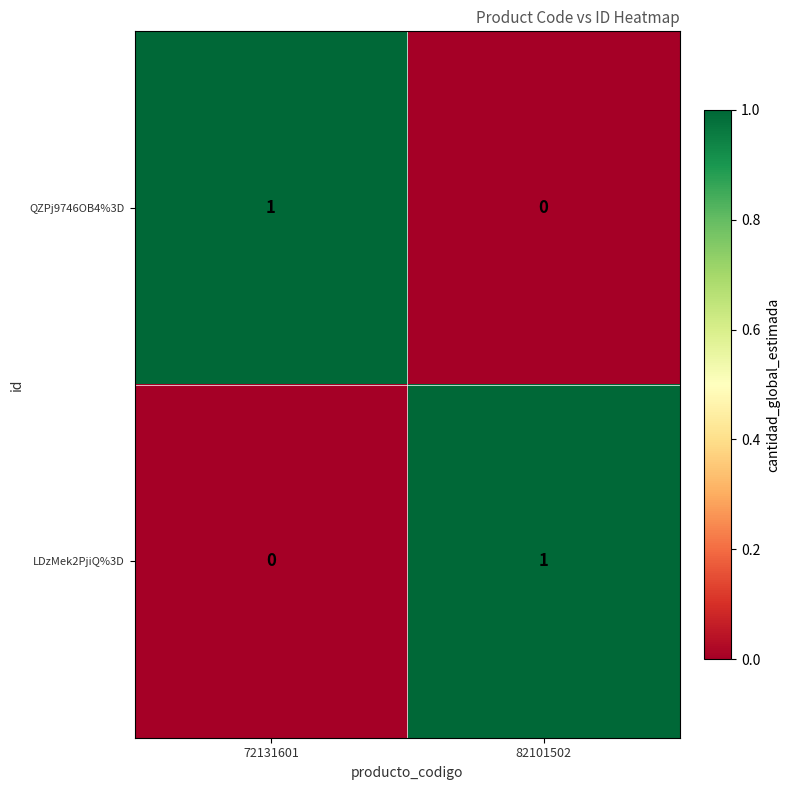

At 72131601, list the series in order from largest to smallest.

QZPj9746OB4%3D, LDzMek2PjiQ%3D